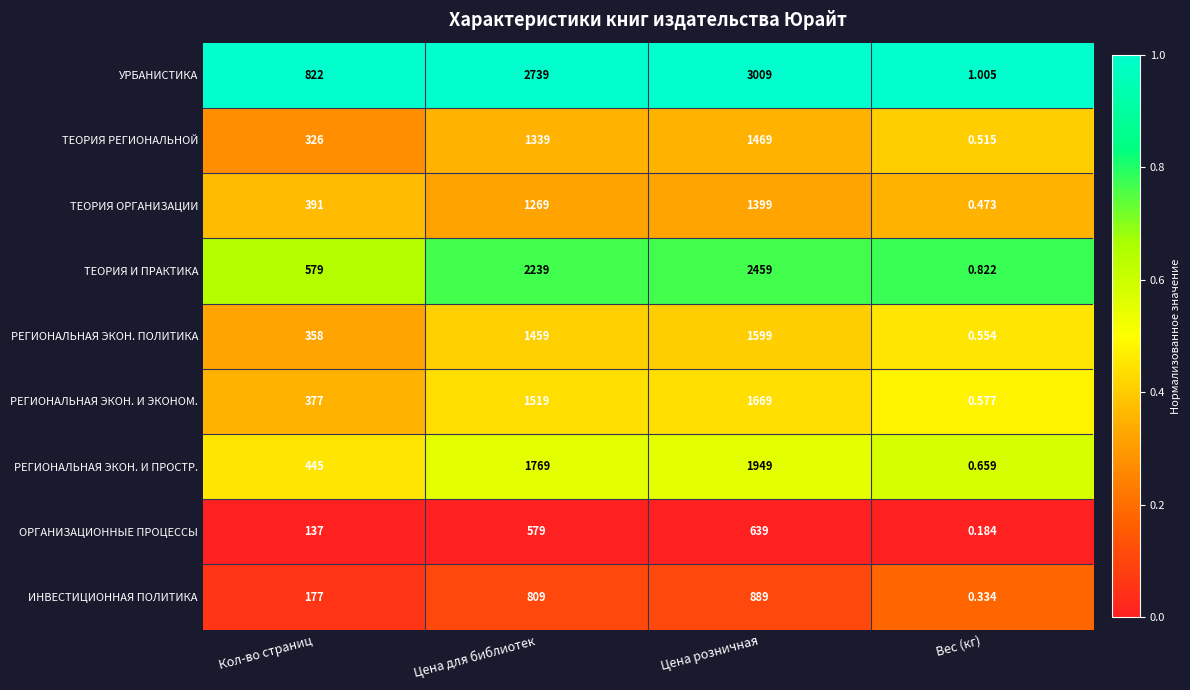

At which category does the chart reach its peak across all series?

Цена розничная